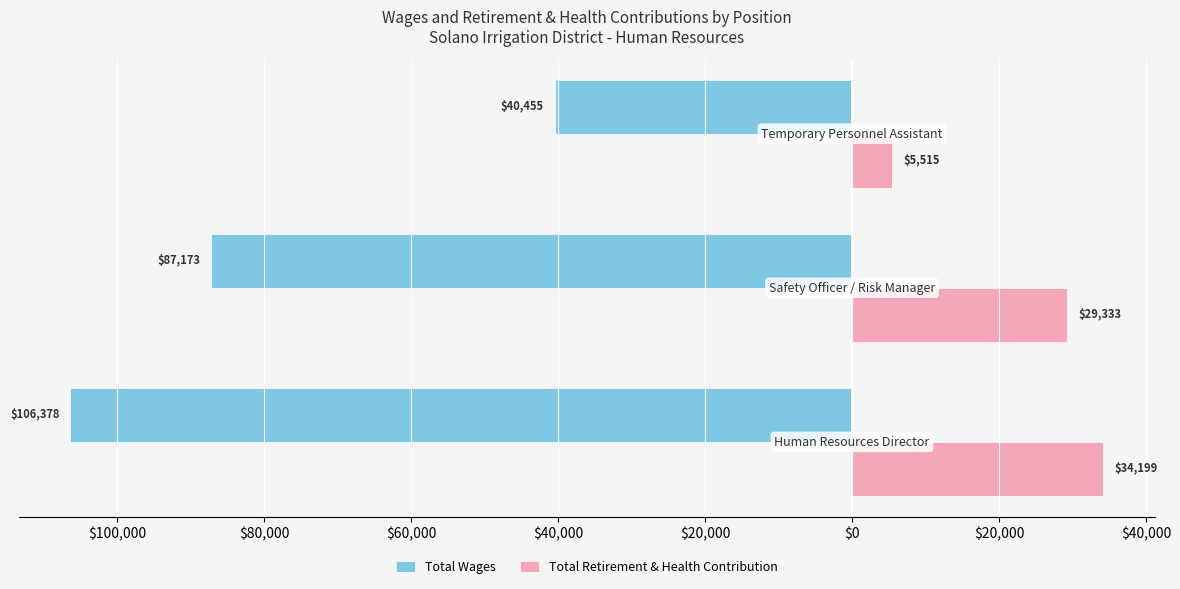

What is the smallest value displayed?

-106378